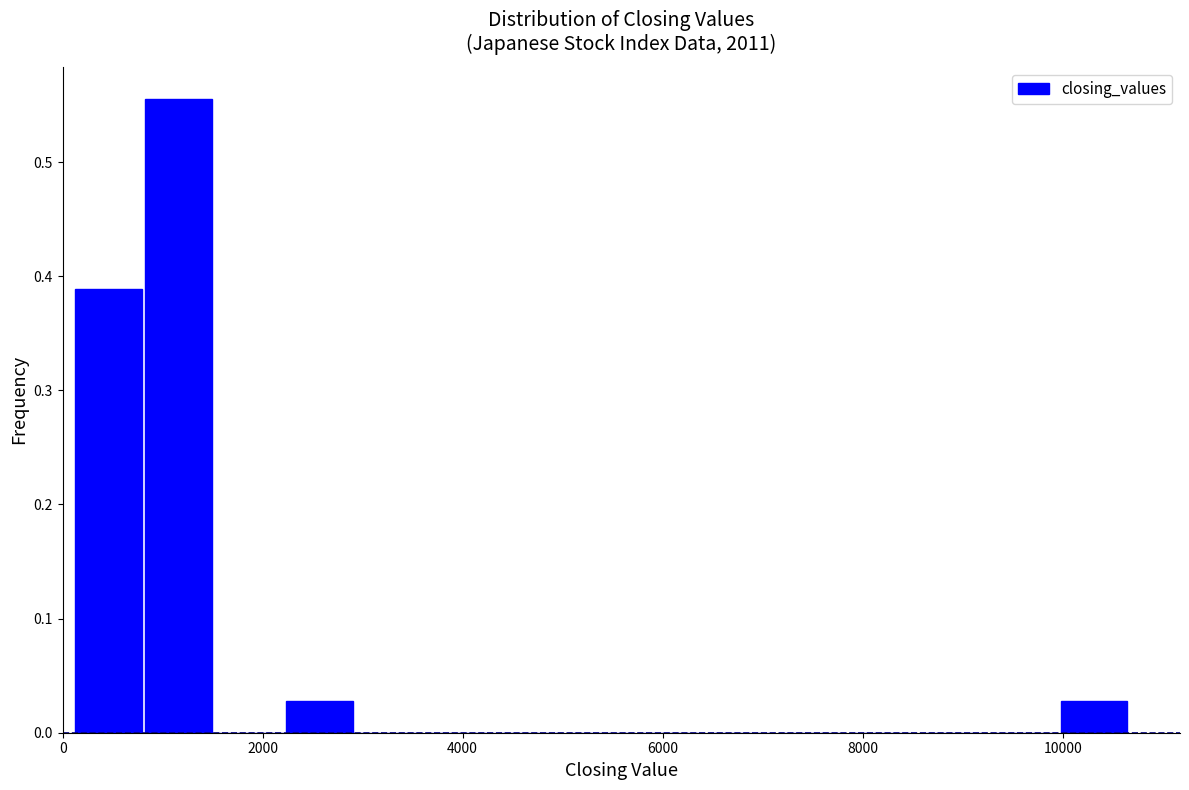

Around what value on the x-axis is the tallest bar? Give the approximate position of its centre, as read against the axis.

1200